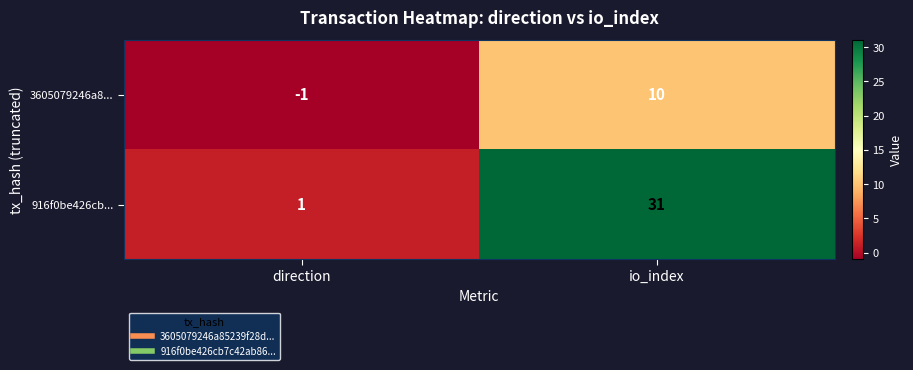

How many series are shown in this chart?

2